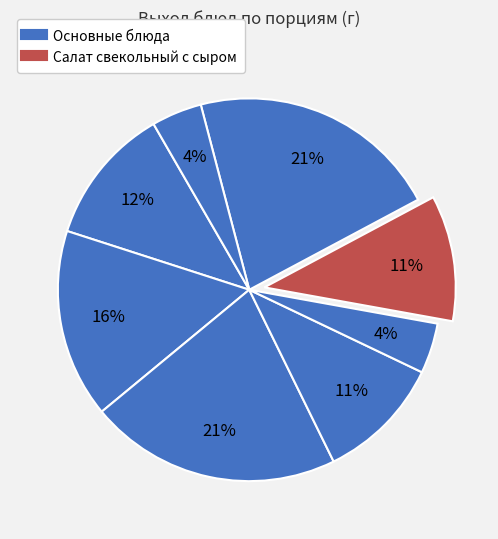

How many segments does this pie chart have?

8